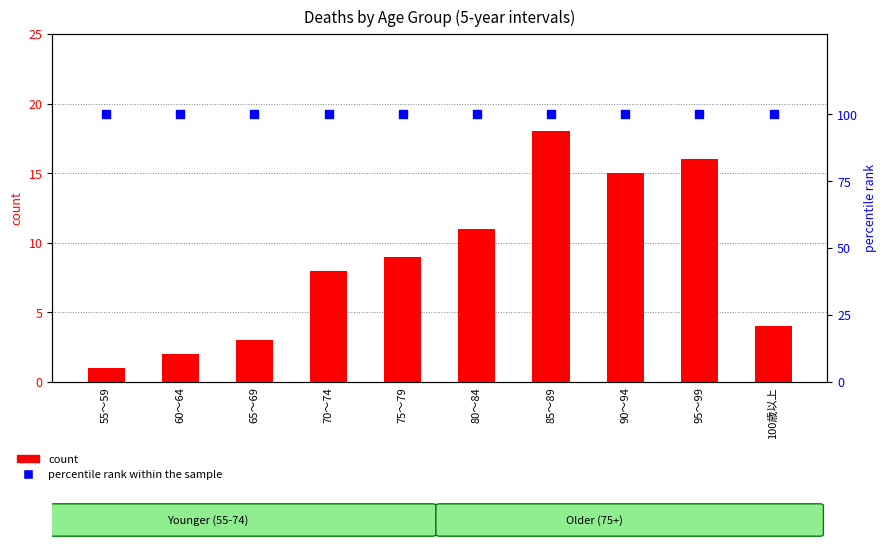

What is the total value across all series at 100歳以上?

104